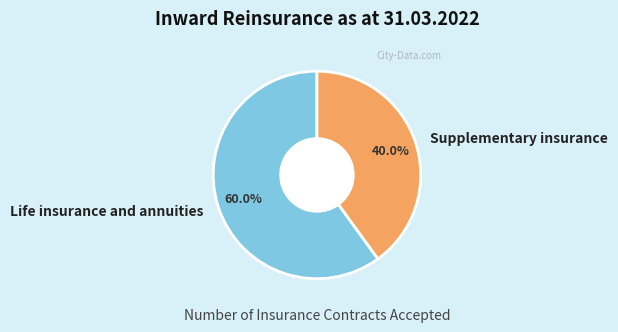

To the nearest percent, what portion does Life insurance and annuities represent?

60%